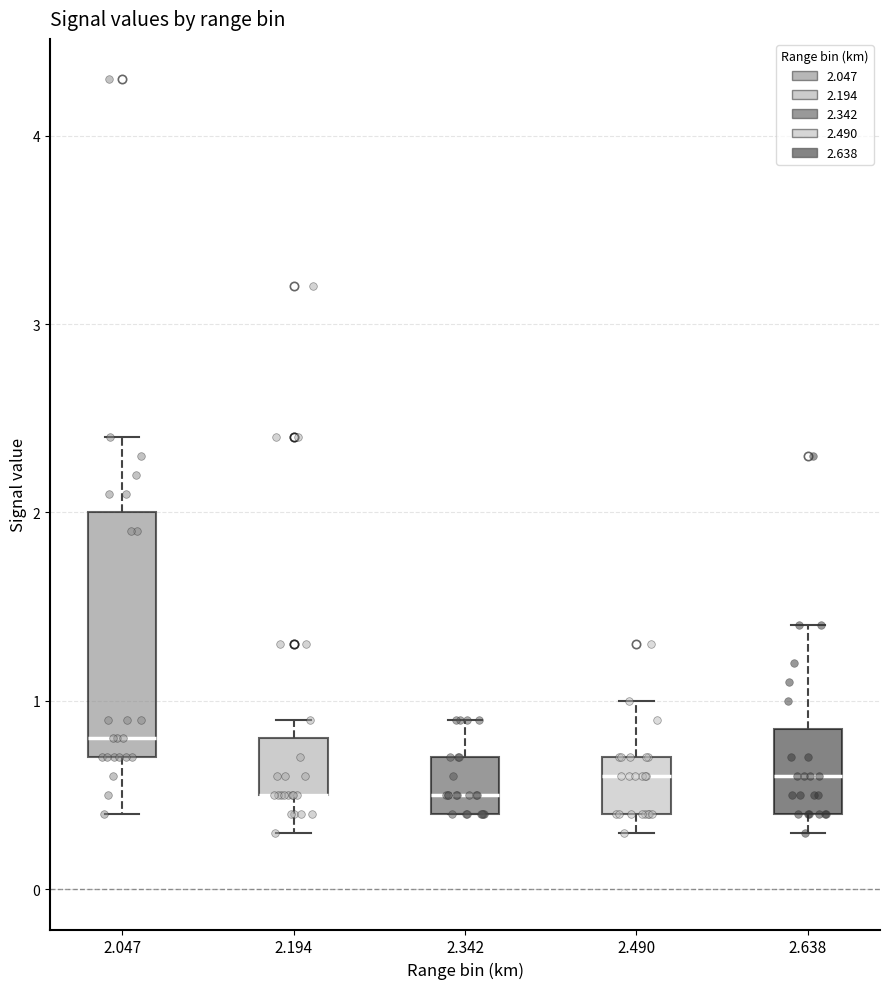

Reading left to right, read every box against the y-axis: the position of its median line, the range the box covers, and the ends of its whiskers. The values are not printed on the chart, so give them approximately, as read against the axis.

2.047: median 0.8, box 0.7 to 2.0, whiskers 0.4 to 2.4
2.194: median 0.5 (drawn on the box's lower edge), box 0.5 to 0.8, whiskers 0.3 to 0.9
2.342: median 0.5, box 0.4 to 0.7, whiskers 0.4 to 0.9
2.490: median 0.6, box 0.4 to 0.7, whiskers 0.3 to 1.0
2.638: median 0.6, box 0.4 to 0.9, whiskers 0.3 to 1.4